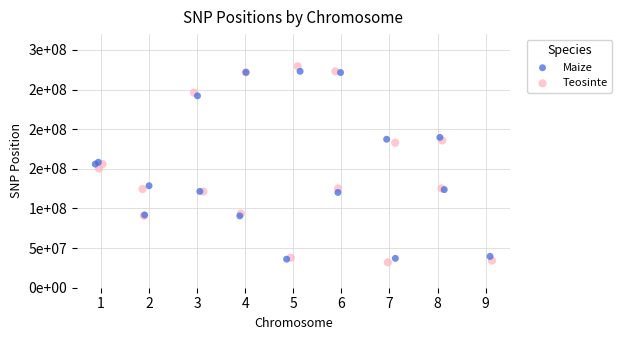

What are all the series names shown in the legend?

Maize, Teosinte